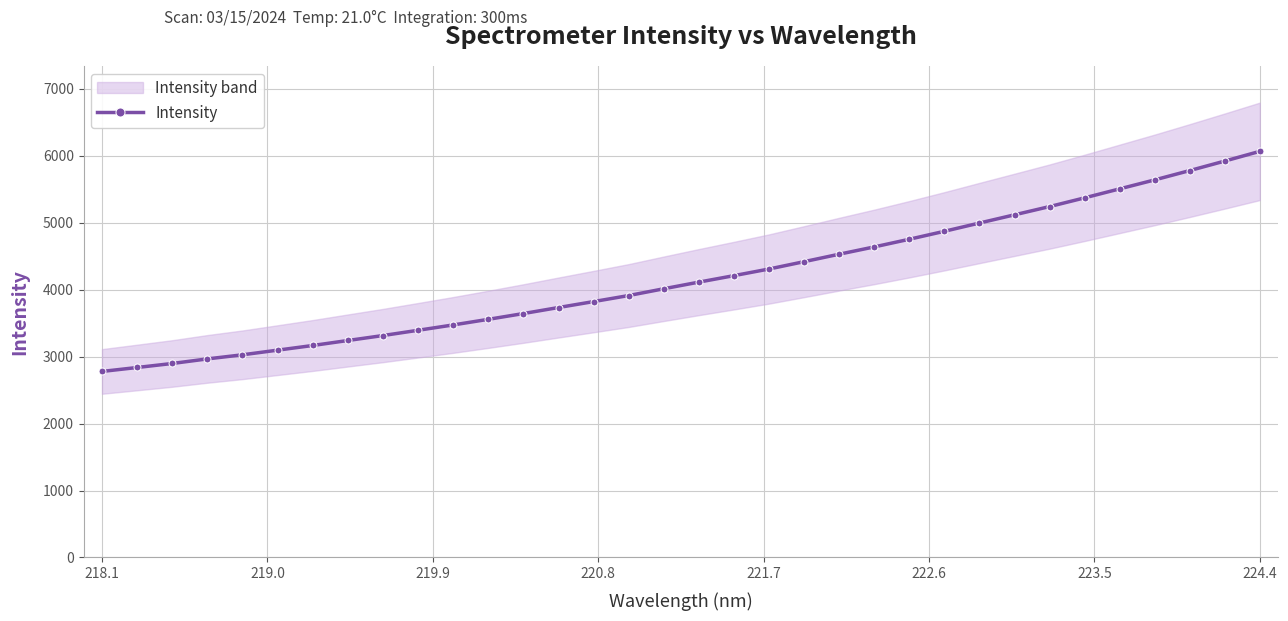

Count the number of data series in this chart.

1